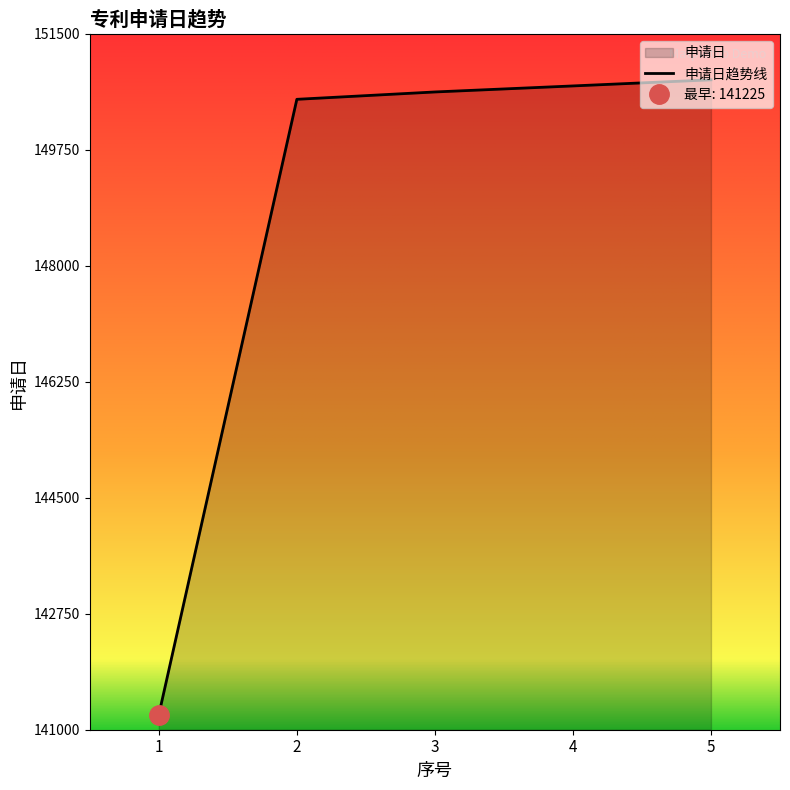

How many categories are shown in the chart?

5